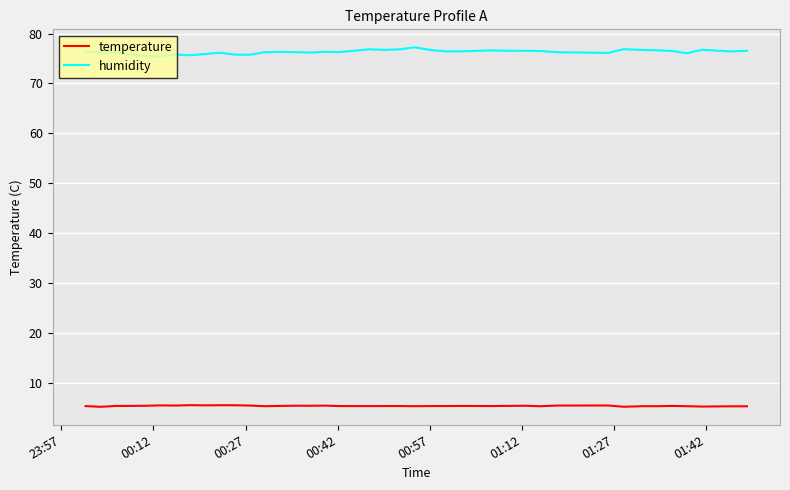

Which series has the widest spread of values?

humidity